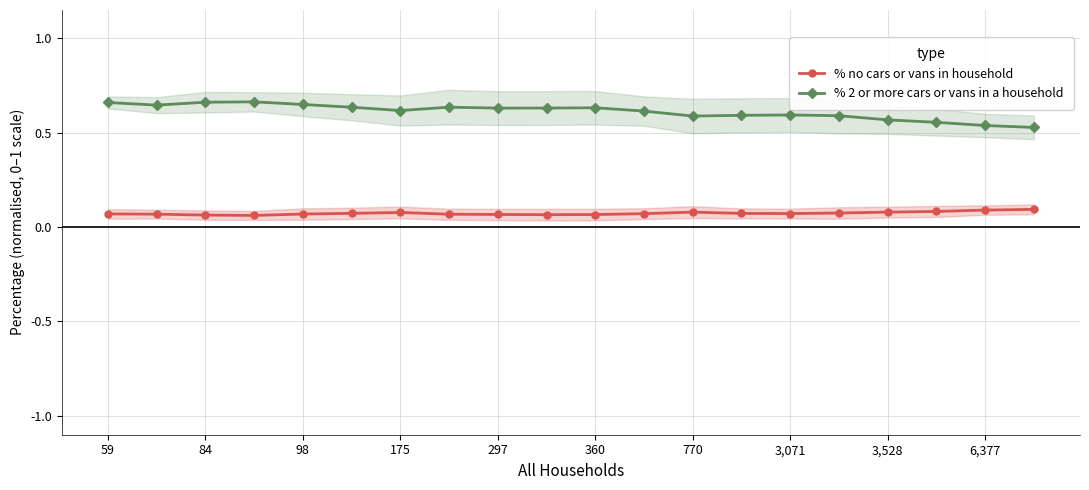

What position from the left is 59?

1